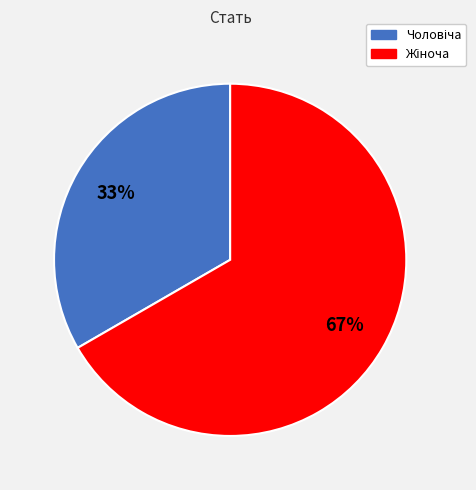

To the nearest percent, what is the average slice percentage?

50%